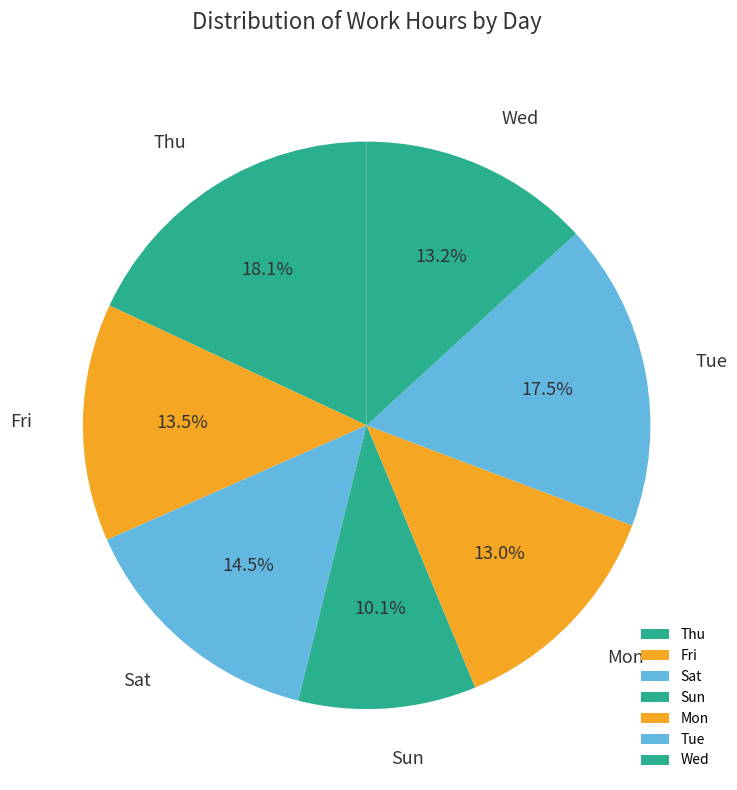

How many segments does this pie chart have?

7